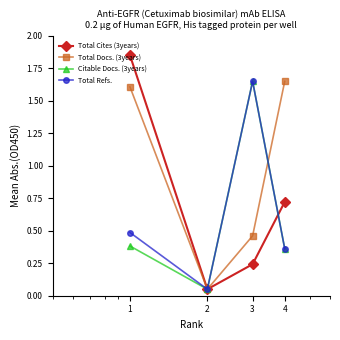

At how many categories does at least one series exceed 1?

3